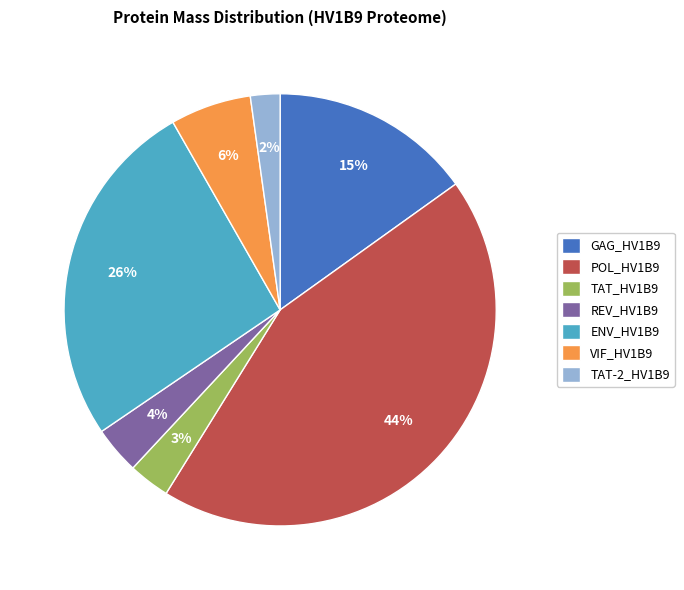

How many slices are in this pie chart?

7